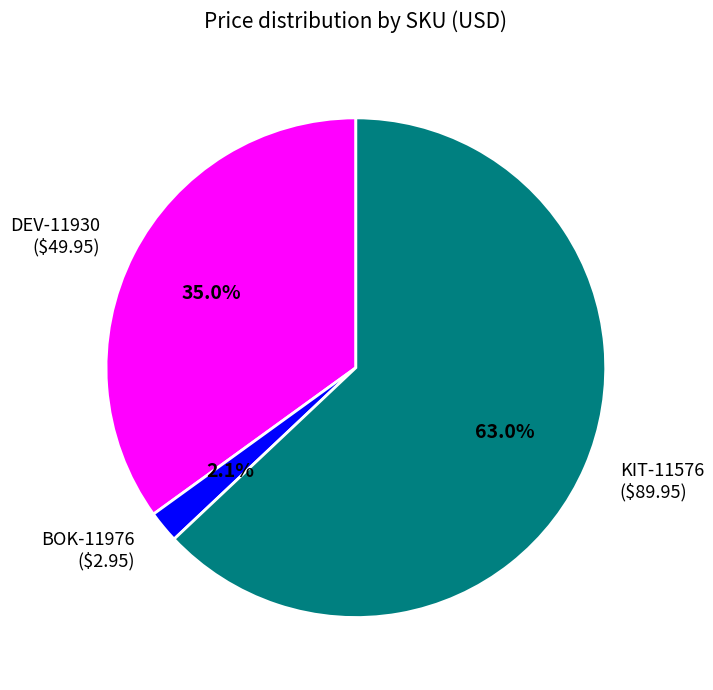

Which category has the biggest portion of the pie?

KIT-11576